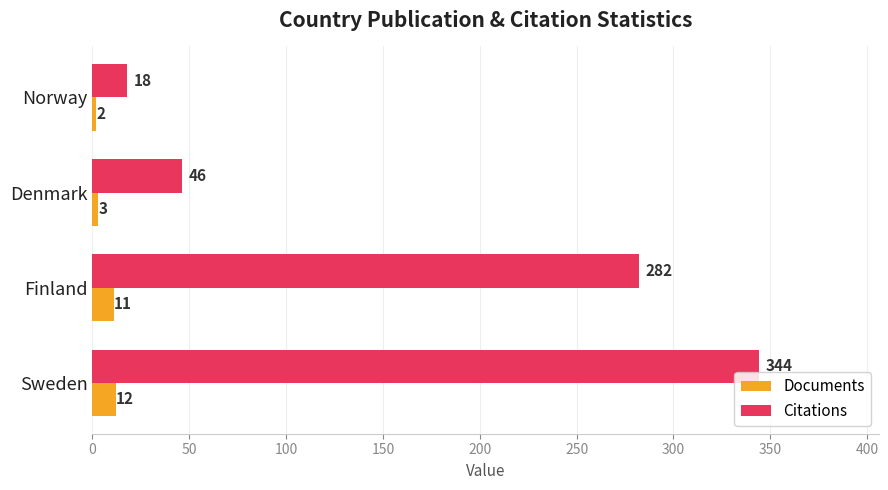

The Documents series shows 12 at Sweden. True or false?

True